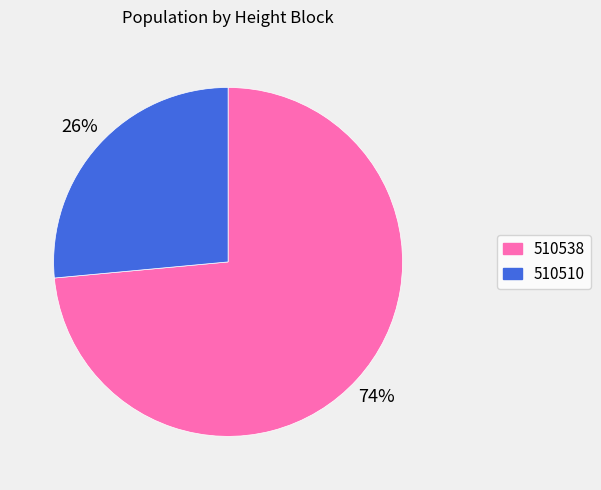

Which has a higher value, 510538 or 510510?

510538